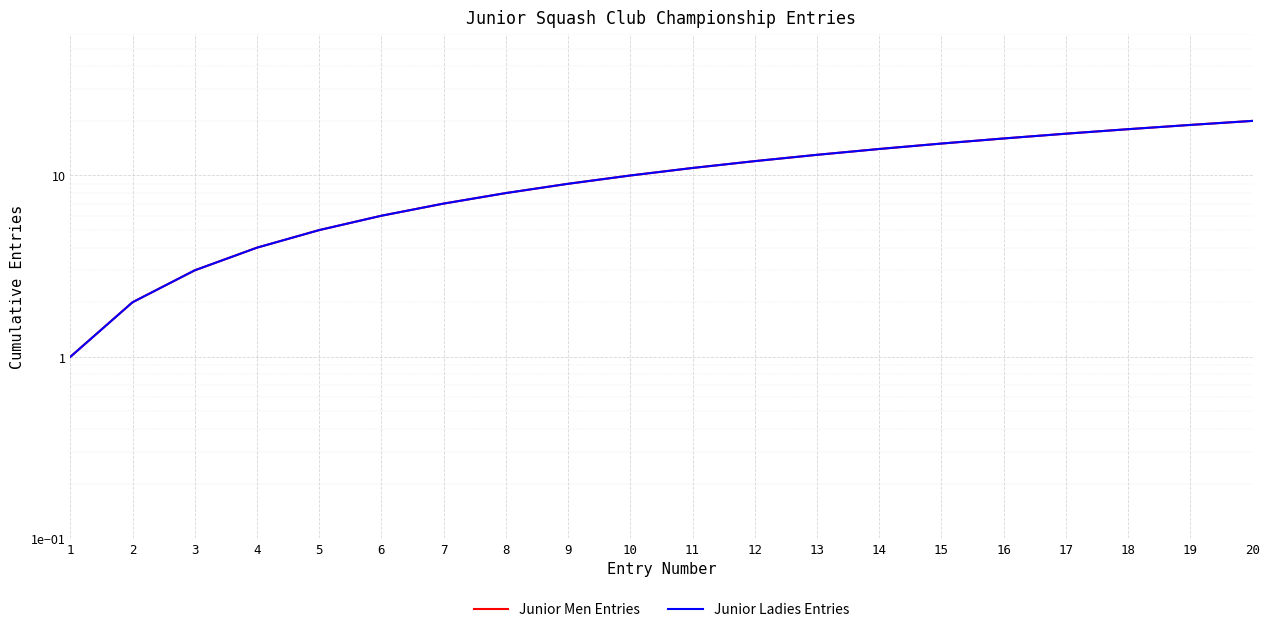

What is the sum of all Junior Men Entries values?

210